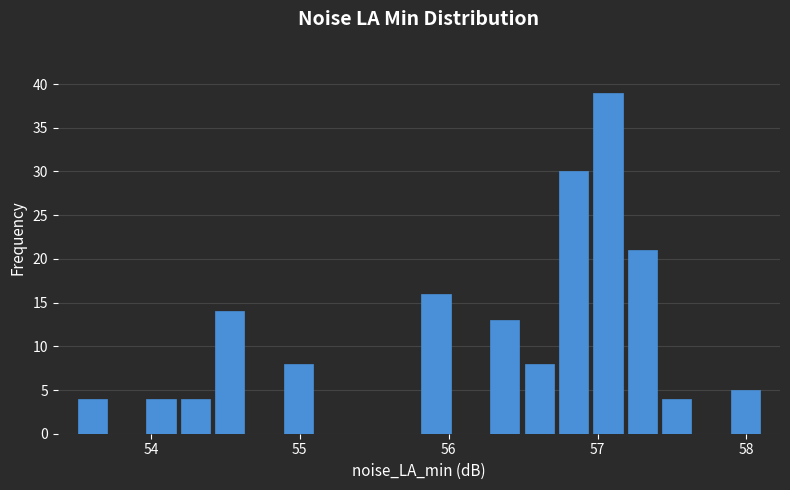

Around what value on the x-axis is the tallest bar? Give the approximate position of its centre, as read against the axis.

57.1